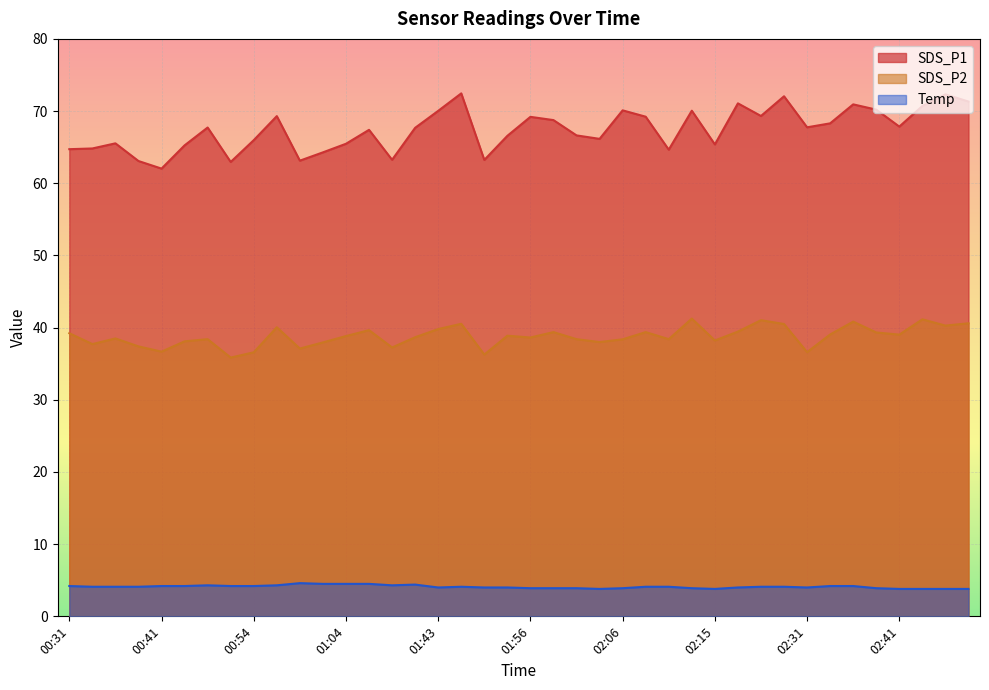

Rank the series by their average value, from highest to lowest.

SDS_P1, SDS_P2, Temp